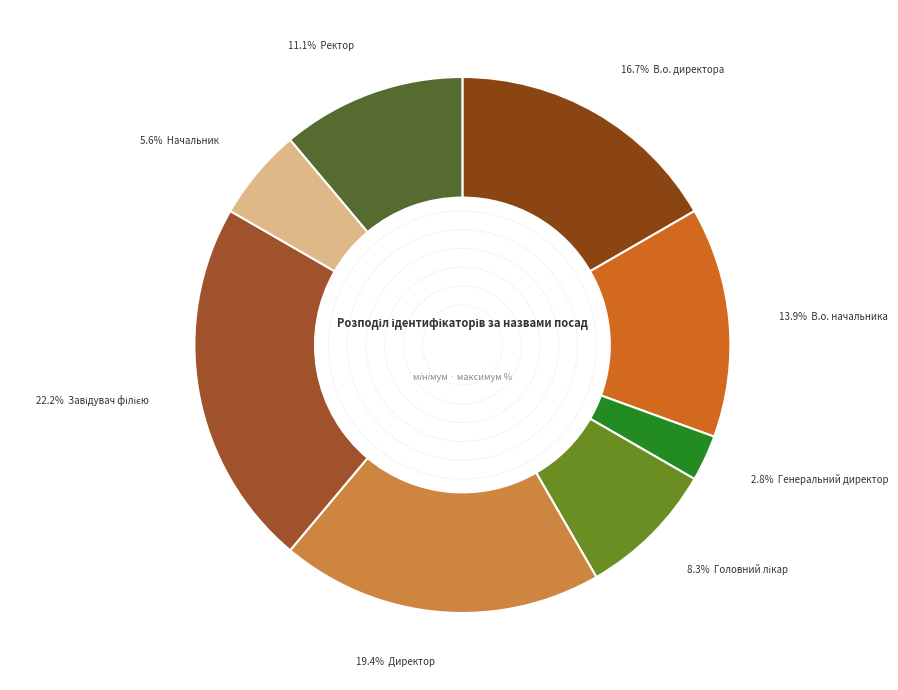

Which slice is the largest?

Завідувач філією